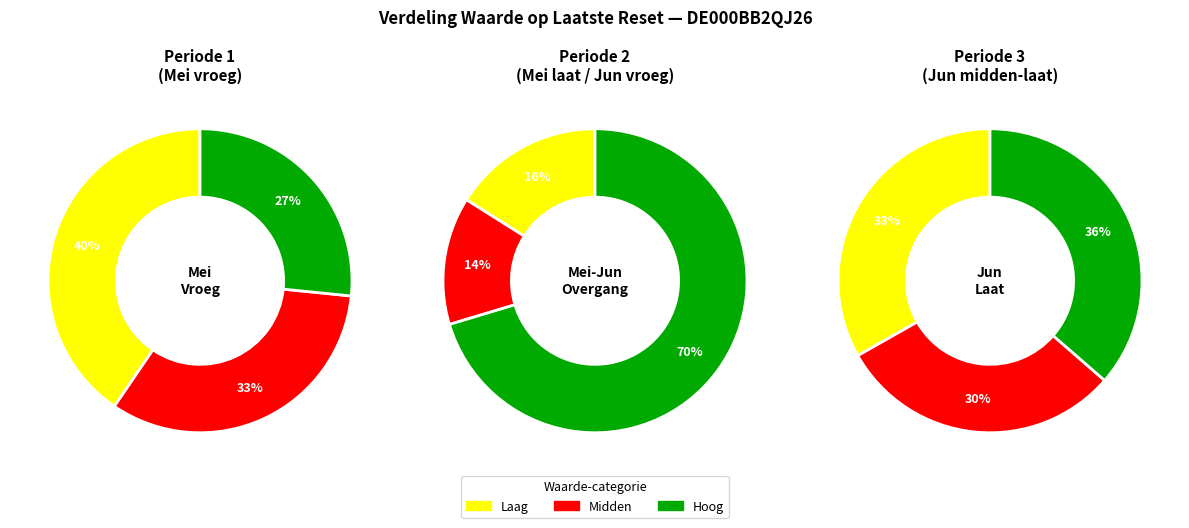

Is it true that 2025-06-13 is 1% of the pie?

False